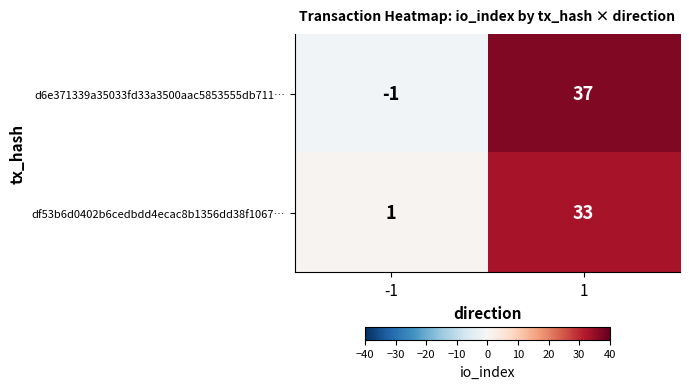

Which series has the widest spread of values?

d6e371339a35033fd33a3500aac5853555db711…